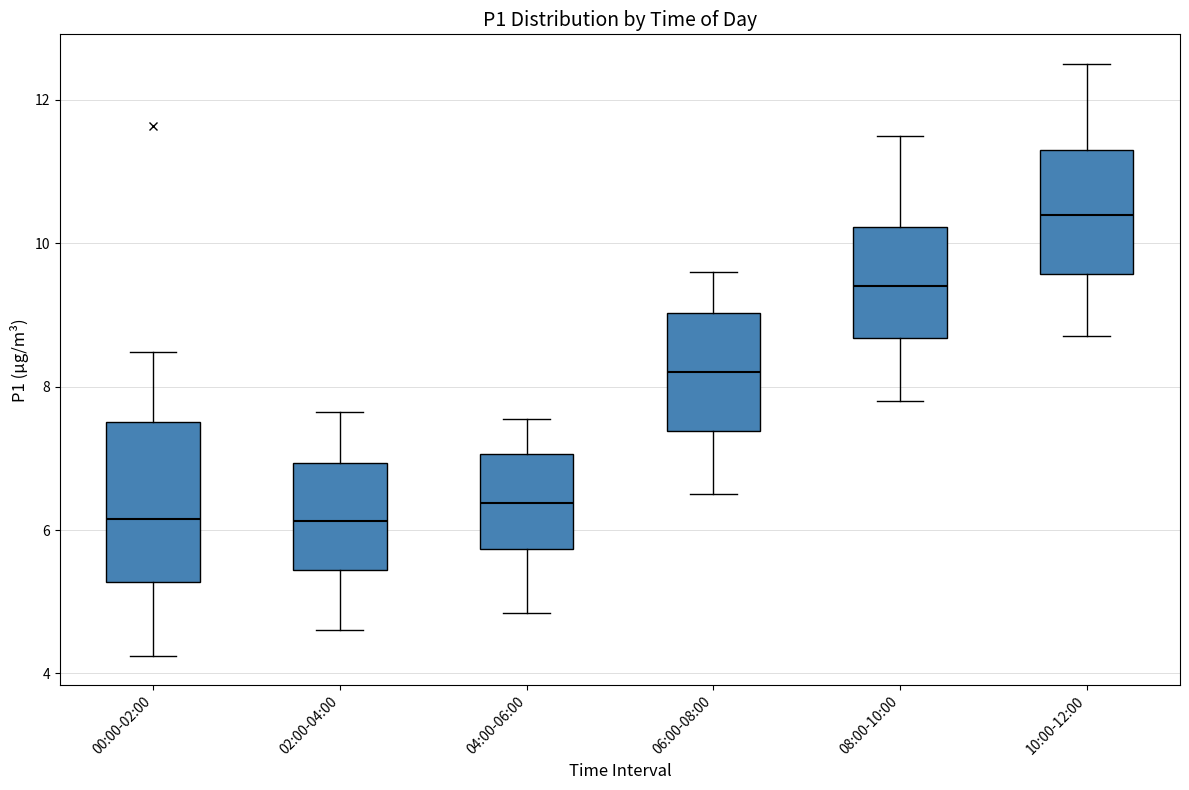

Which box is the tallest, from its lower edge to its upper edge?

00:00-02:00